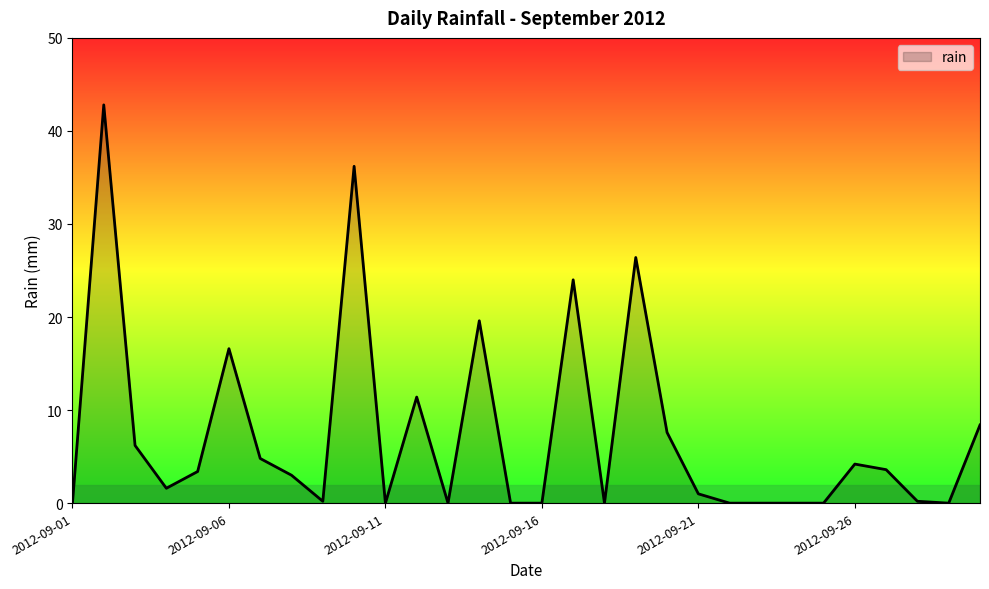

What is the maximum value shown in the chart?

42.8